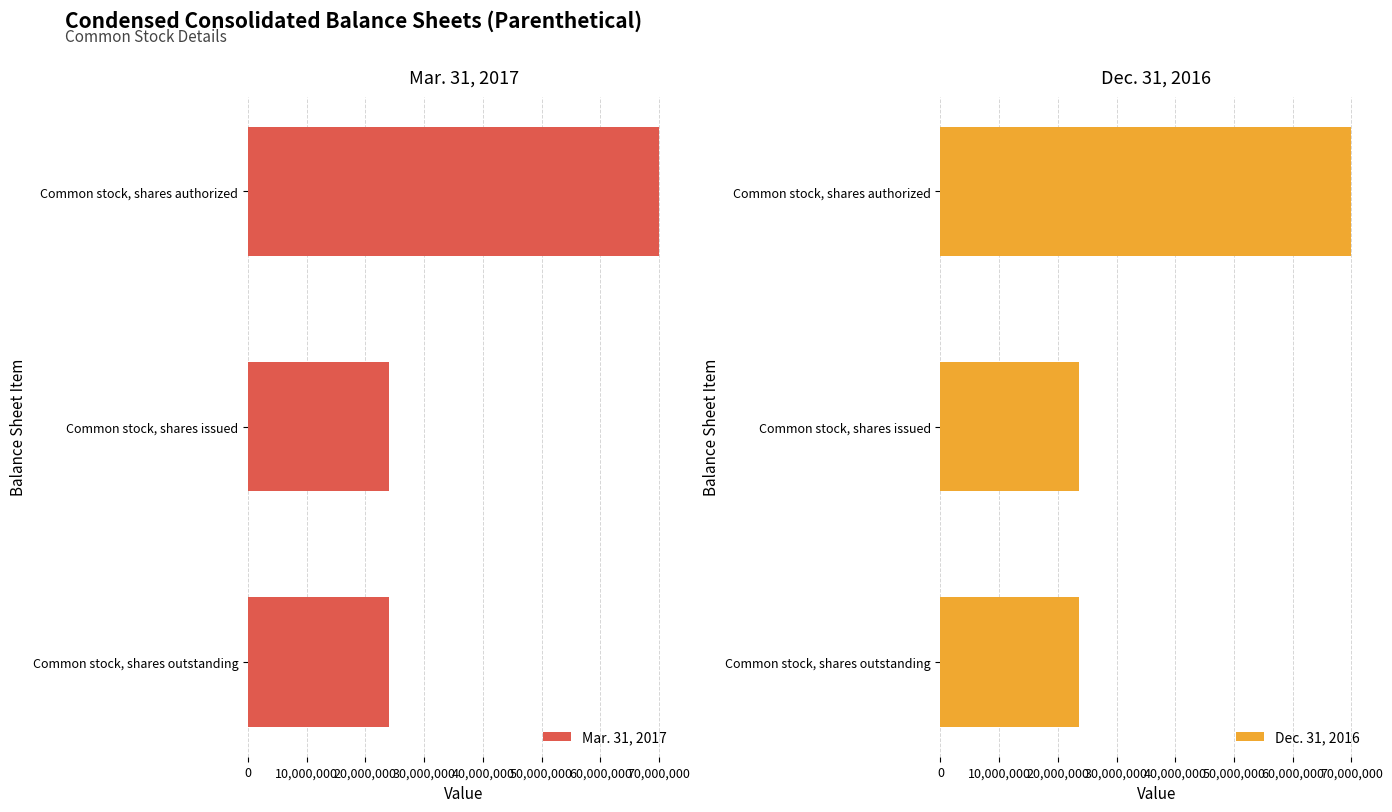

At which label does Mar. 31, 2017 reach its peak?

Common stock, shares authorized